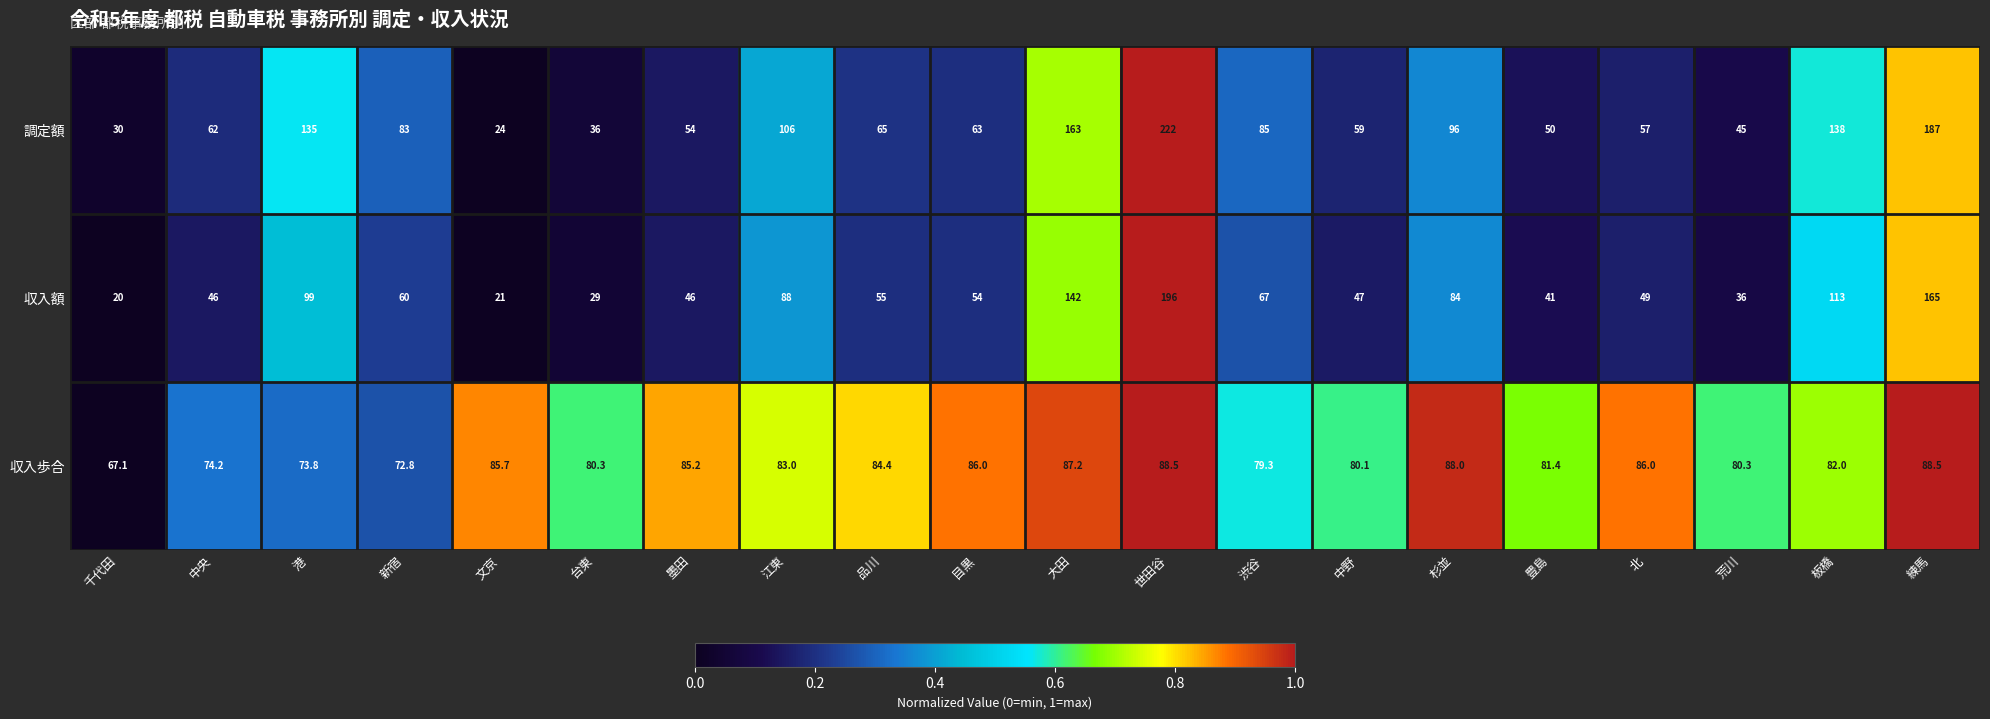

The 収入額 series shows 55.7 at 荒川. True or false?

False